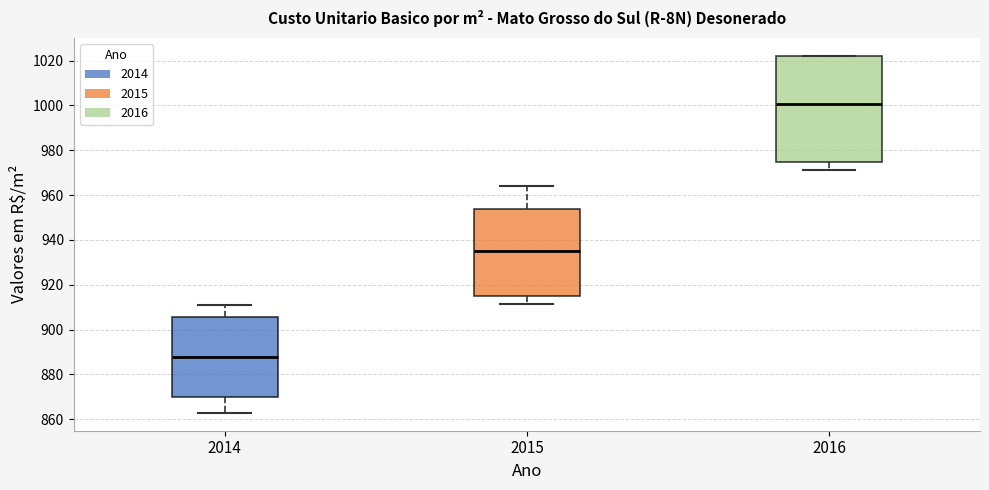

Reading left to right, transcribe this box plot: for each box, give where its median line is, the range the box spans, and where its two whiskers end, as read against the y-axis. The values are not printed on the chart, so give them approximately, as read against the axis.

2014: median 888, box 870 to 906, whiskers 862 to 912
2015: median 934, box 916 to 954, whiskers 912 to 964
2016: median 1000, box 974 to 1022, whiskers 972 to 1022